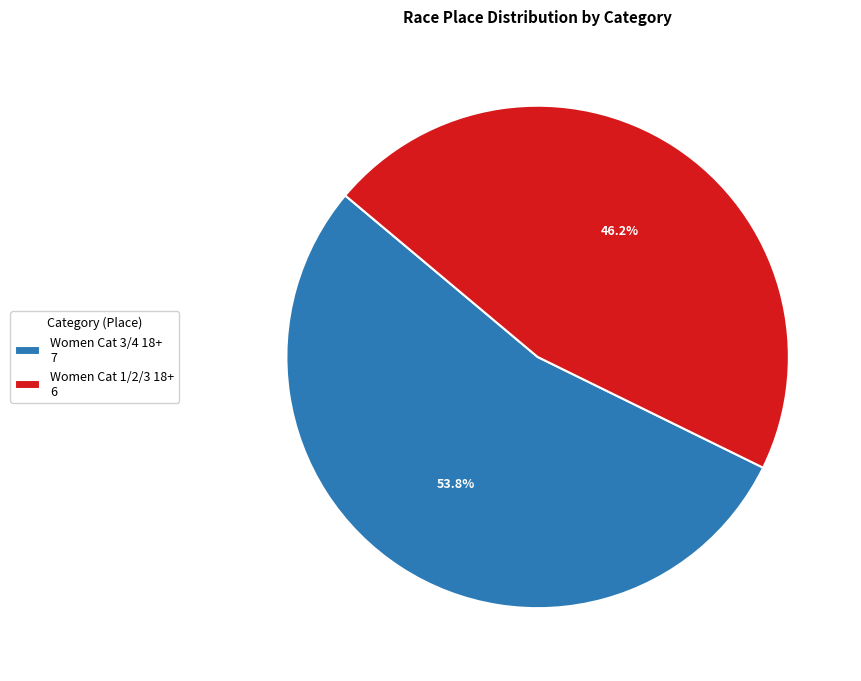

How many segments does this pie chart have?

2